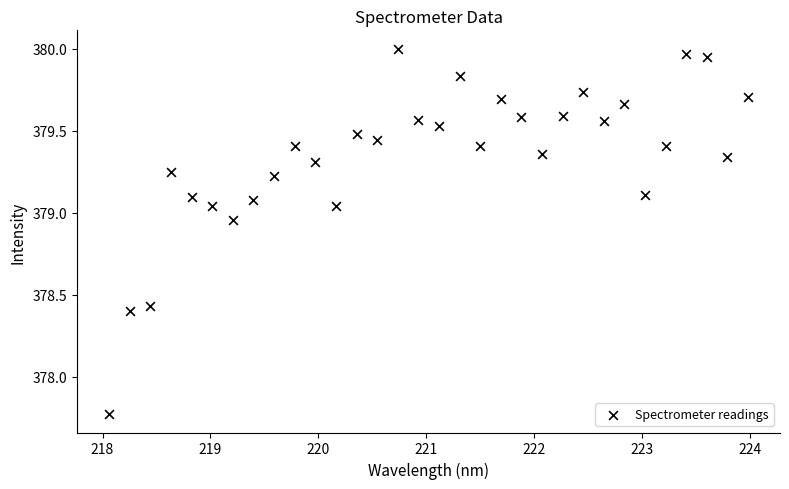

What is the range of Y values (max minus min)?

2.2